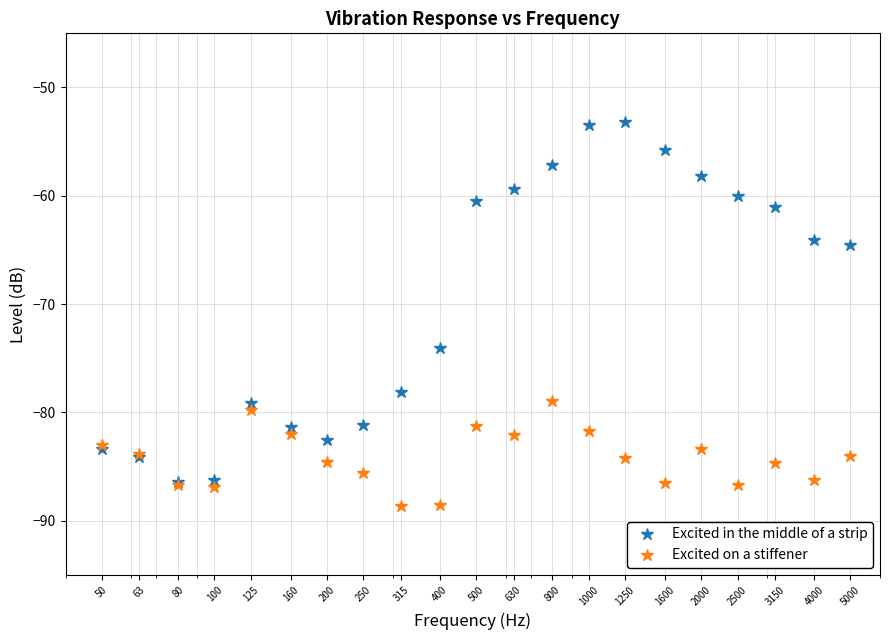

What is the value of the Excited on a stiffener point at the 1st from the left?

-83.0